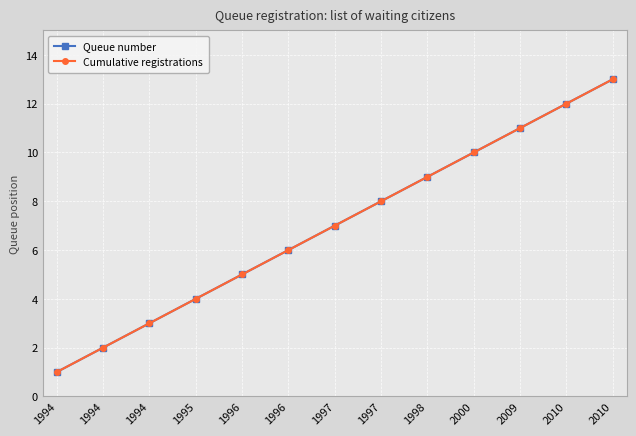

Does the chart have visible grid lines?

Yes